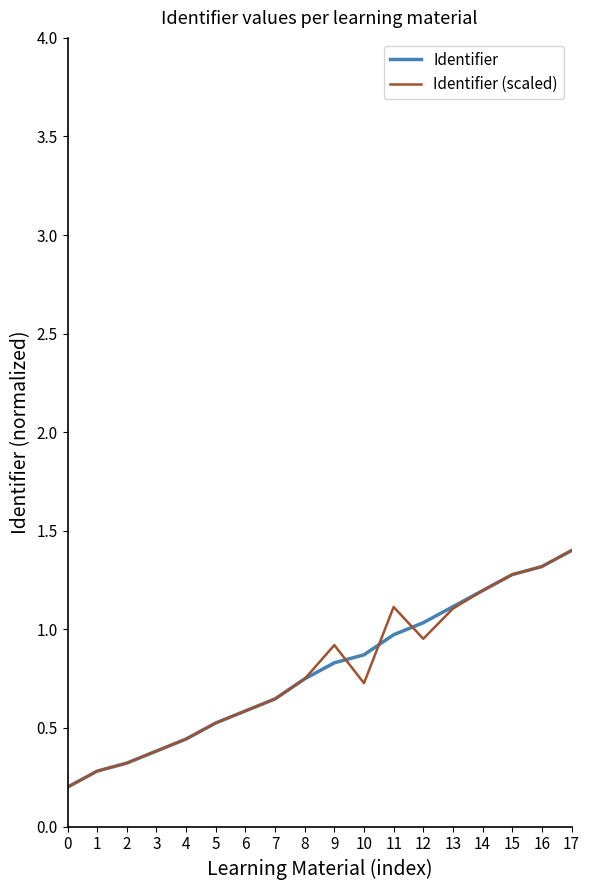

At which category is the sum across all series the highest?

17